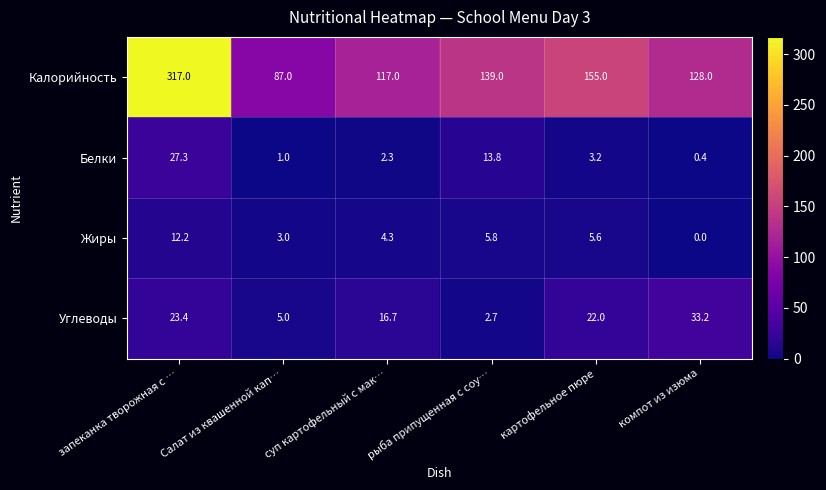

Between запеканка творожная с … and Салат из квашенной кап…, which series saw the biggest shift?

Калорийность